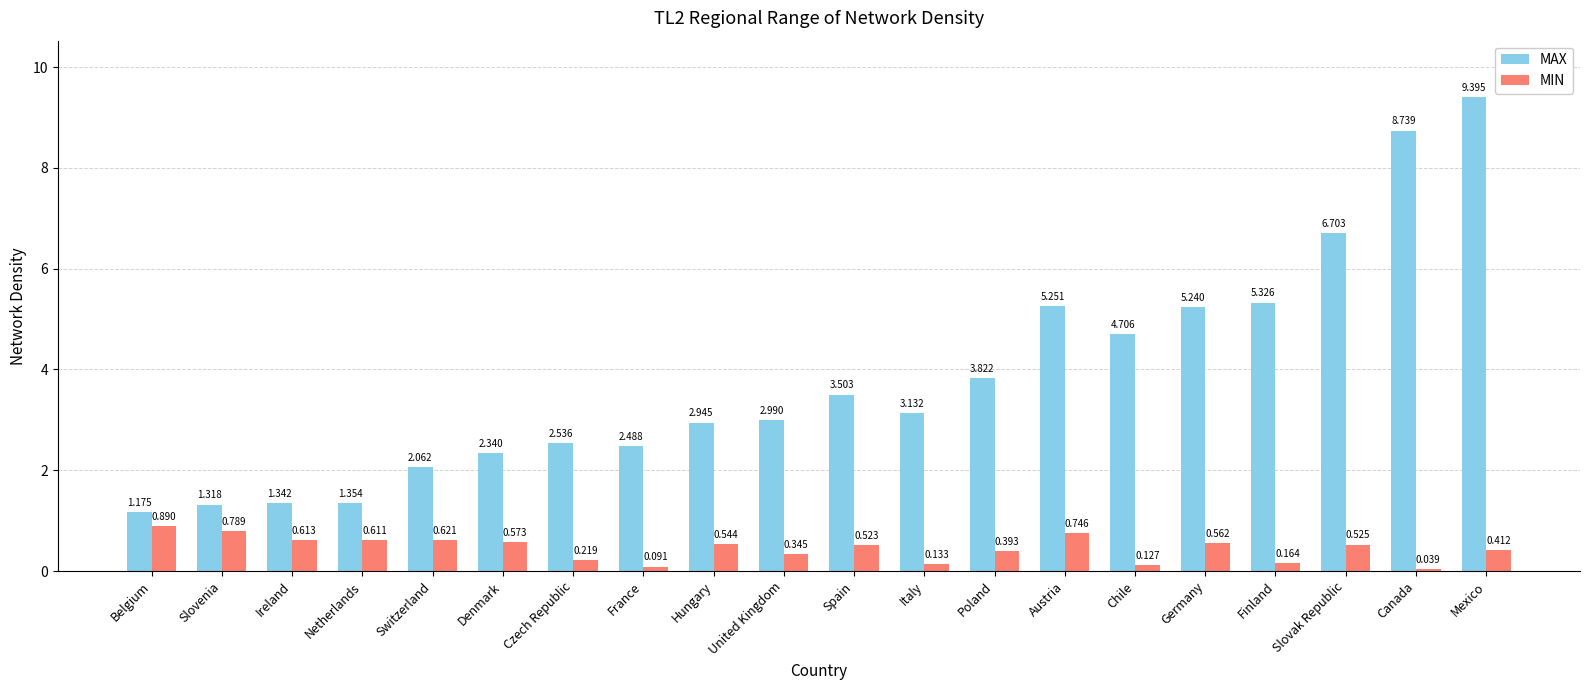

Which series has the largest total across all categories?

MAX